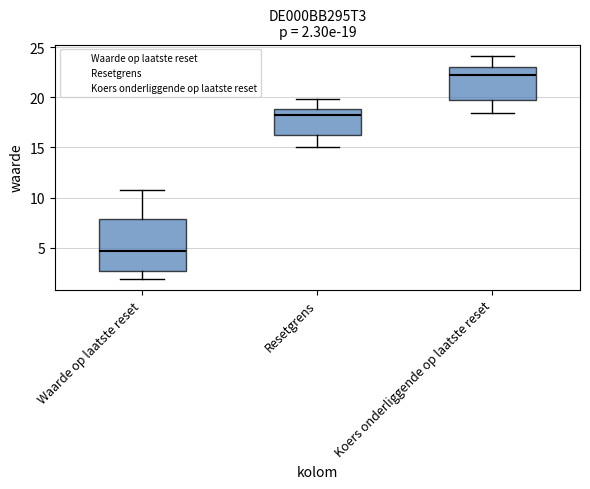

Which box's median line is the lowest?

Waarde op laatste reset